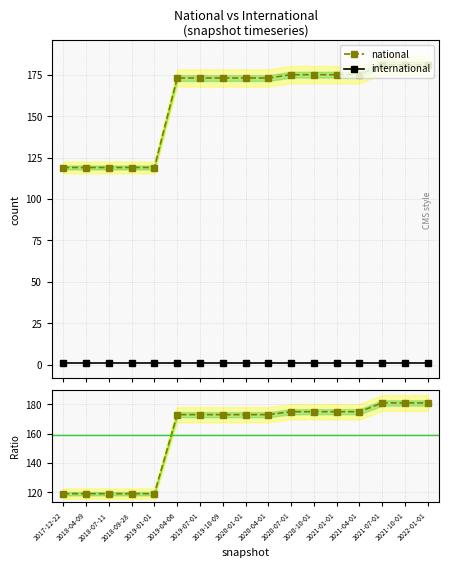

What is the difference between the maximum and second lowest values in the national/international series?

62